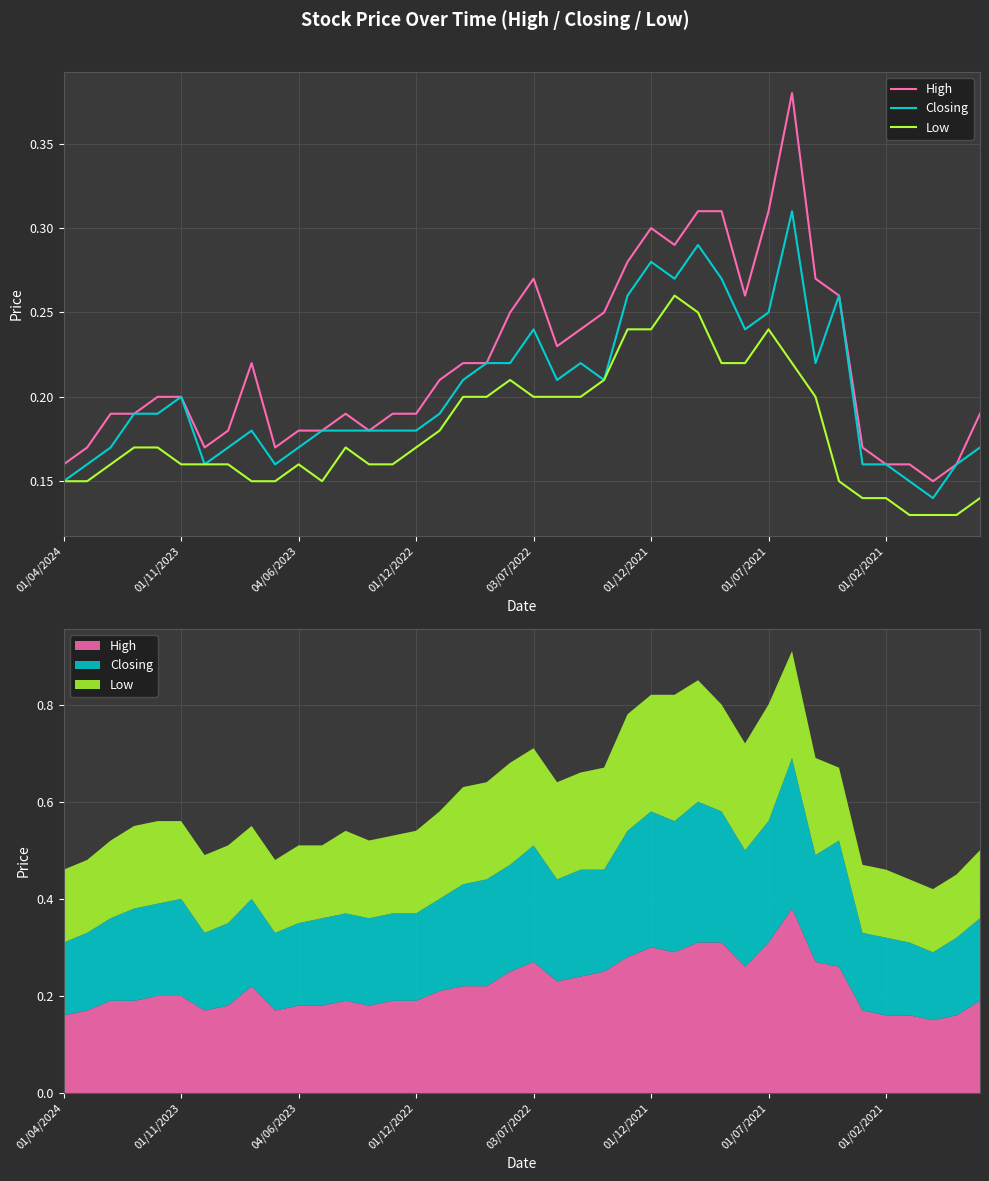

The Low series shows 0.2 at 01/12/2021. True or false?

True